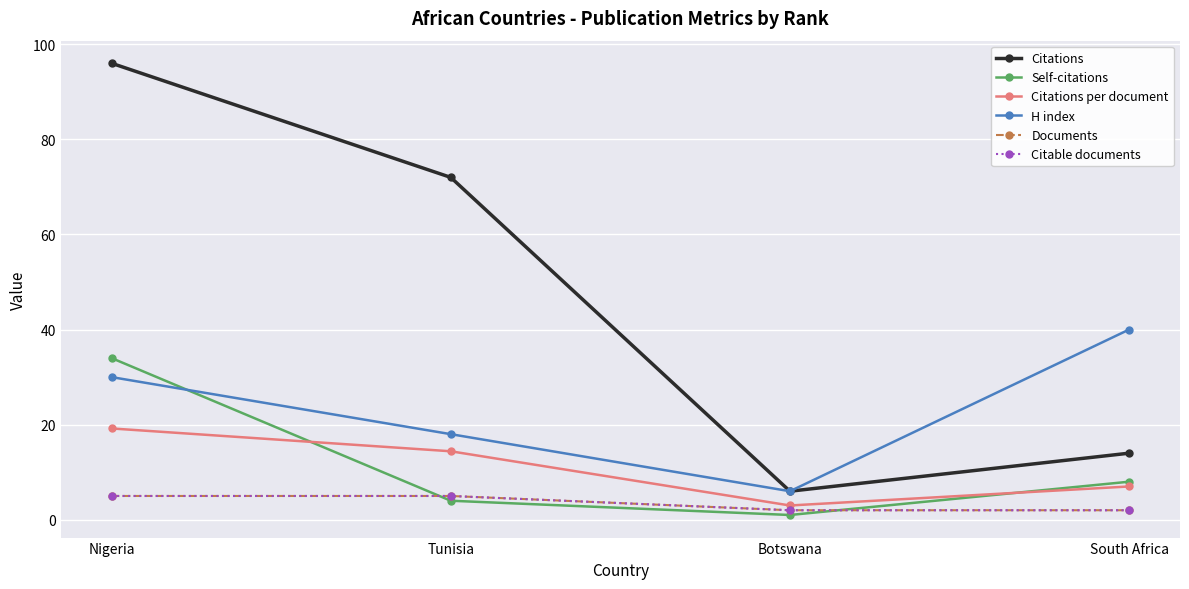

Which series has the widest spread of values?

Citations